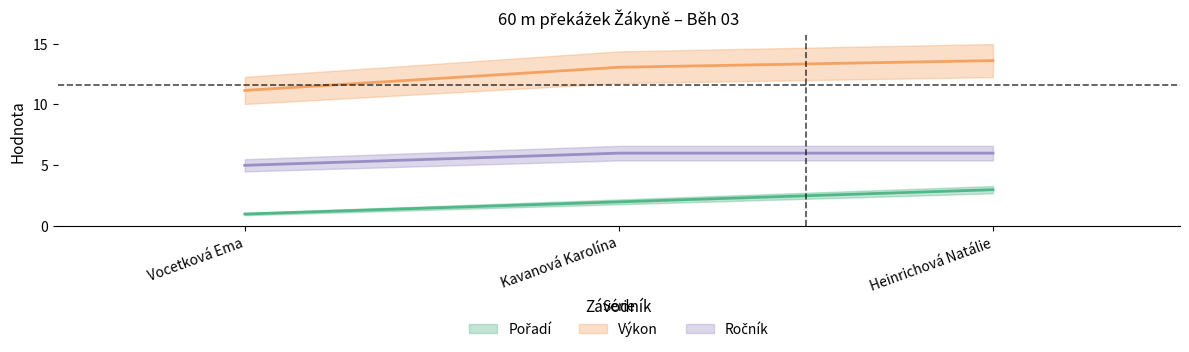

Does the chart display data point markers on the line(s)?

No